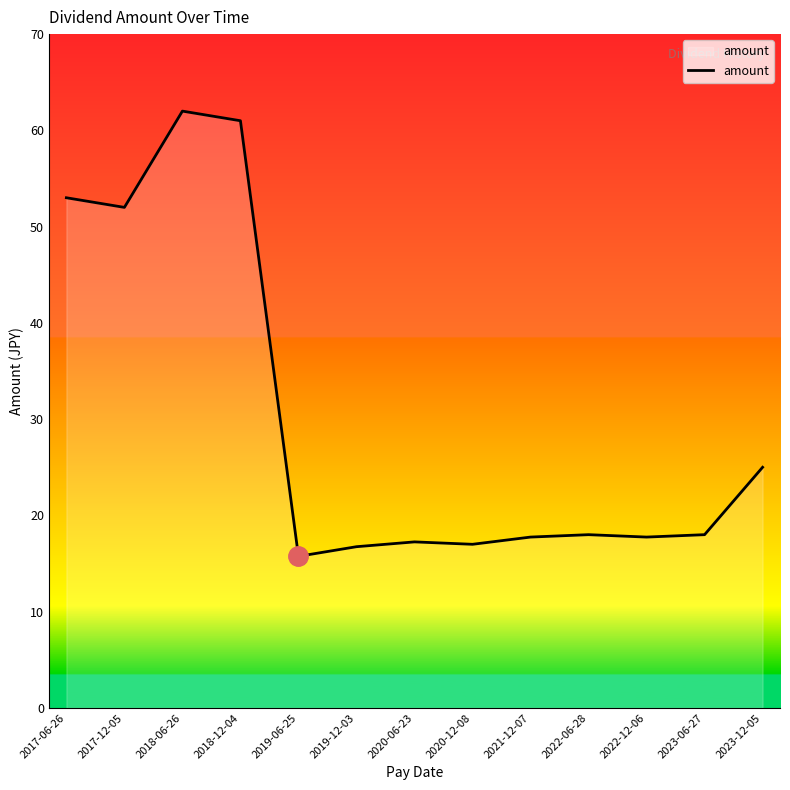

What is the smallest value displayed?

15.8